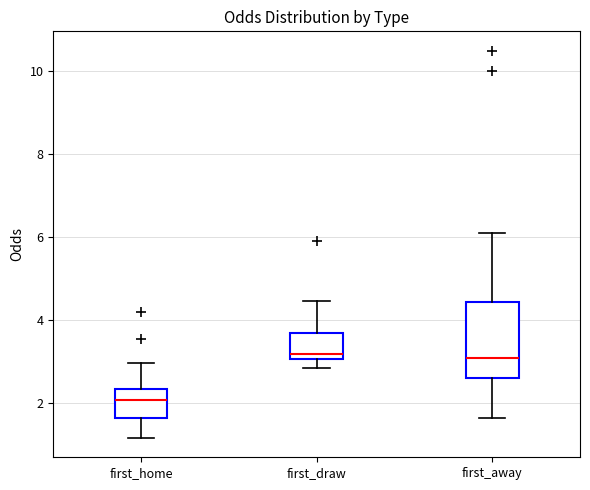

Where does the upper whisker of the box for first_home end on the y-axis? The values are not printed on the chart, so give them approximately, as read against the axis.

3.0